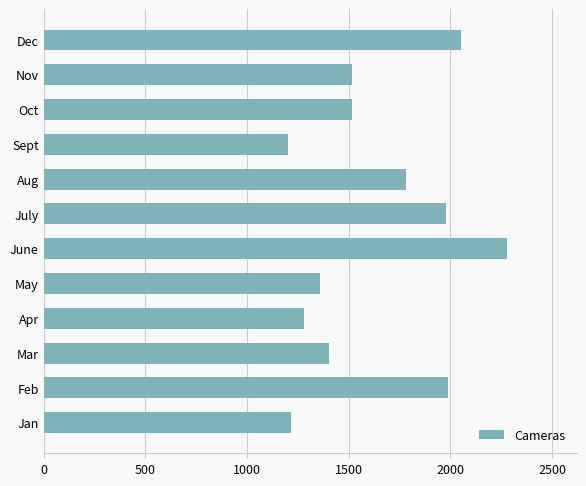

Are the bars grouped side by side (vs. stacked)?

No